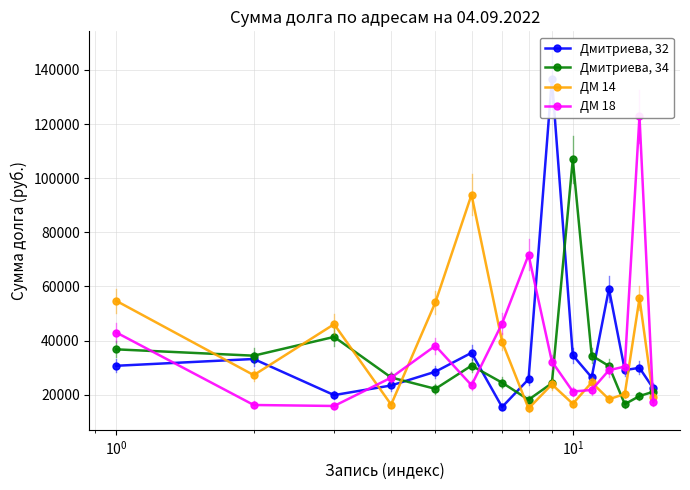

List the series in order of their peak value, lowest first.

ДМ 14, Дмитриева, 34, ДМ 18, Дмитриева, 32